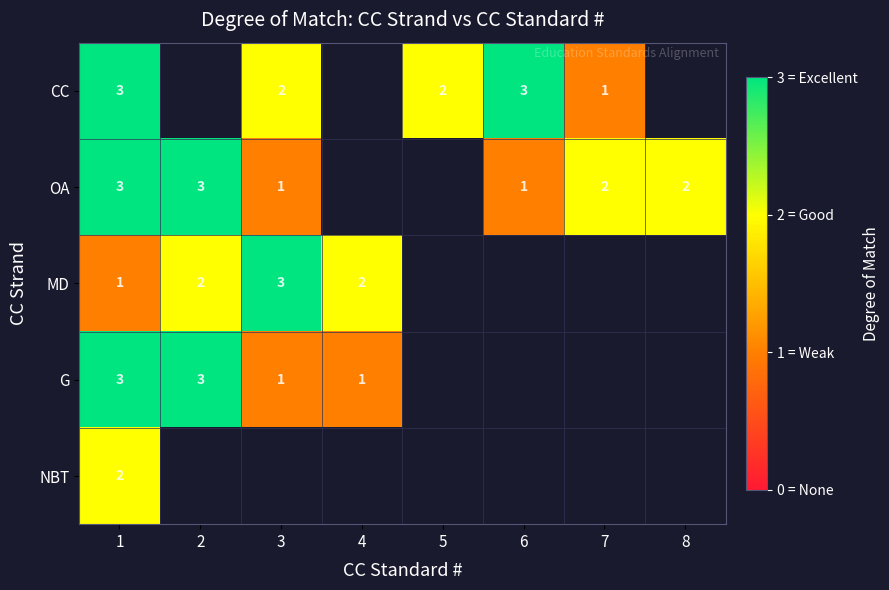

What is the difference between the highest and lowest values at 1?

2